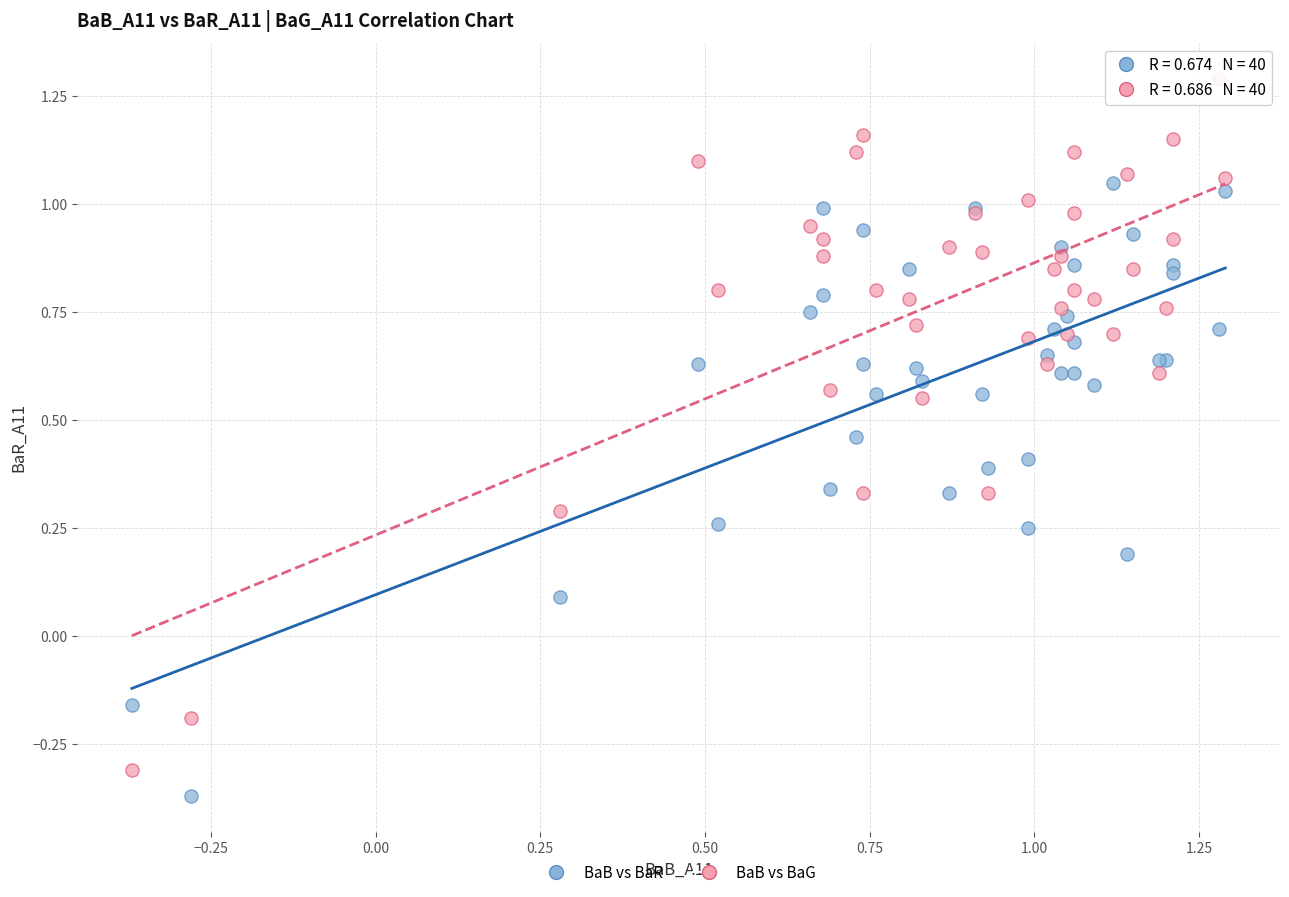

What are all the series names shown in the legend?

BaB vs BaR, BaB vs BaG